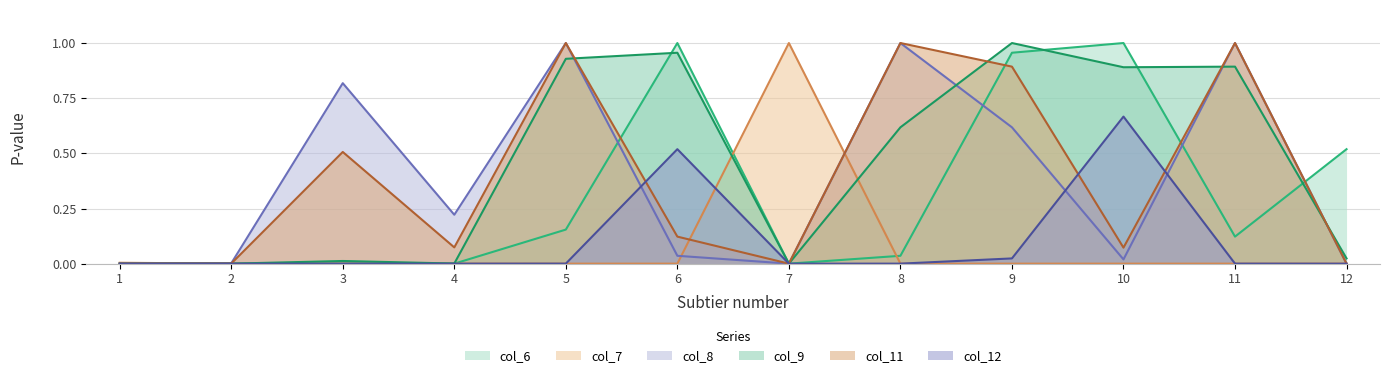

How many distinct data groups are displayed?

6